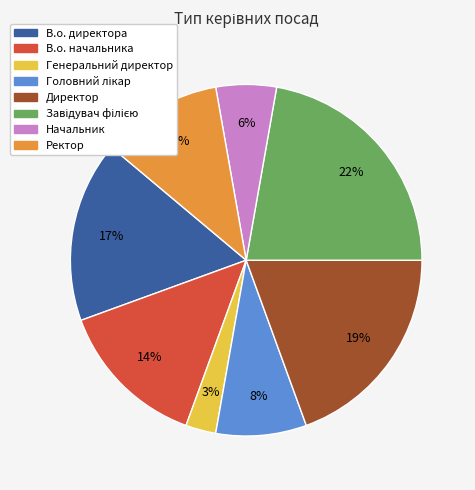

Count the number of slices in the pie.

8